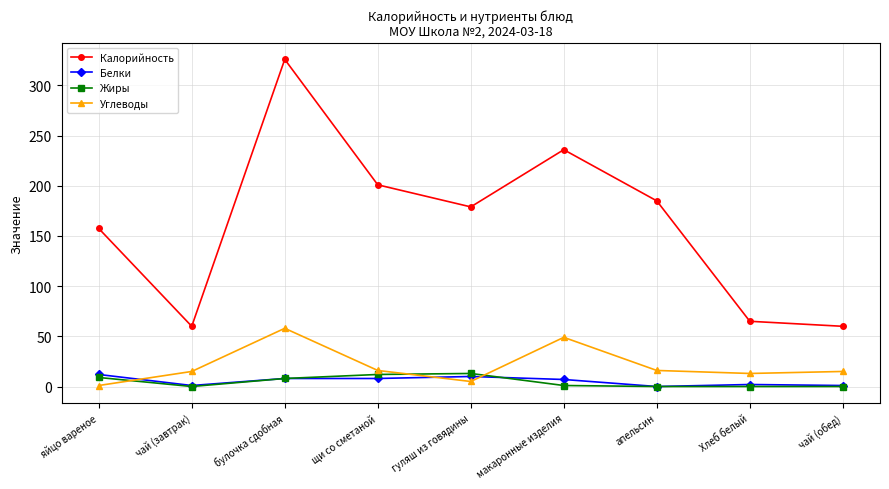

Which series has the largest range (max minus min)?

Калорийность